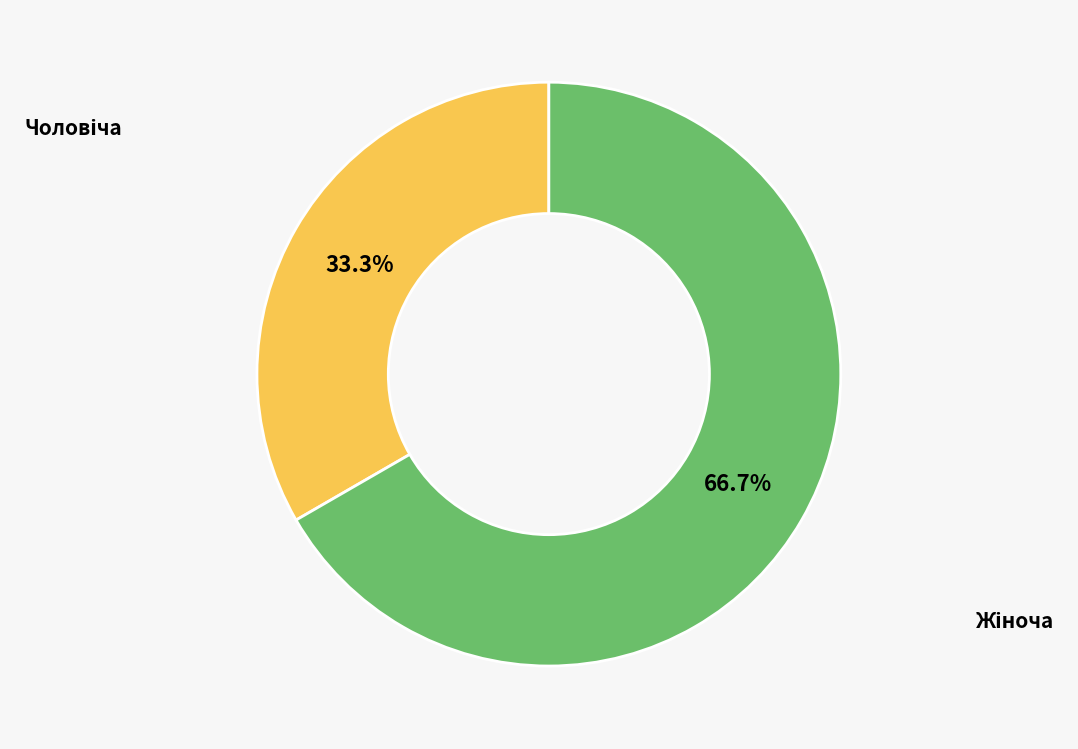

Is there any slice that represents more than half of the pie?

Yes